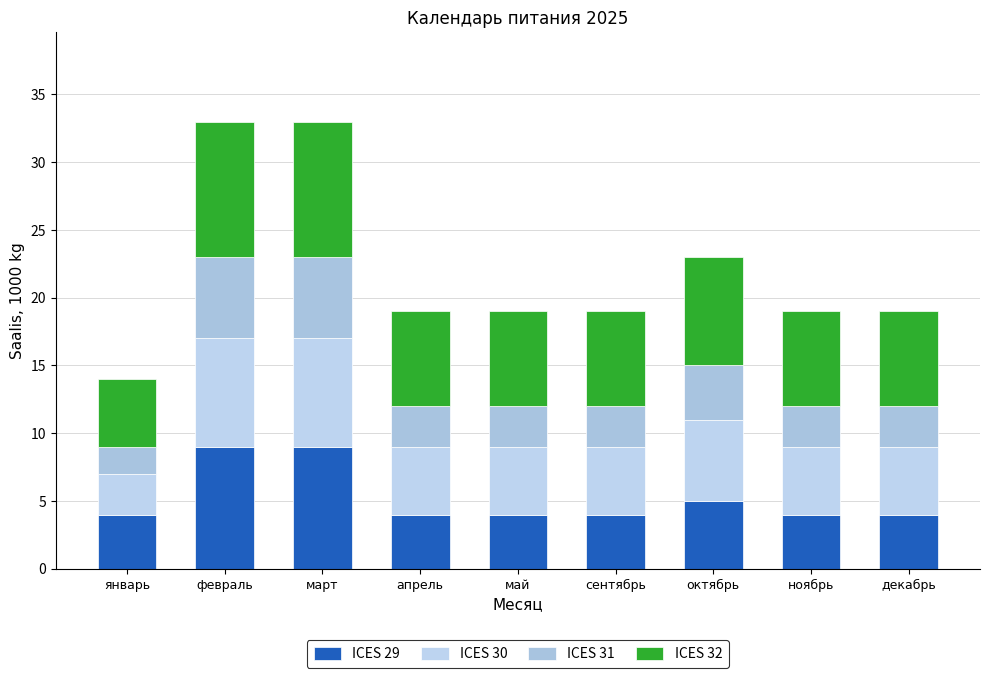

Between апрель and октябрь, which series saw the biggest shift?

ICES 29